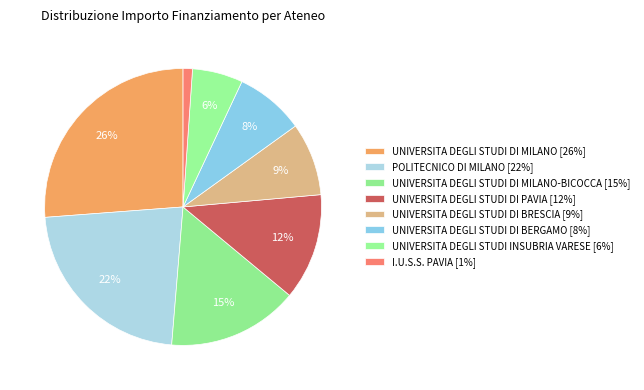

Count the number of slices in the pie.

8